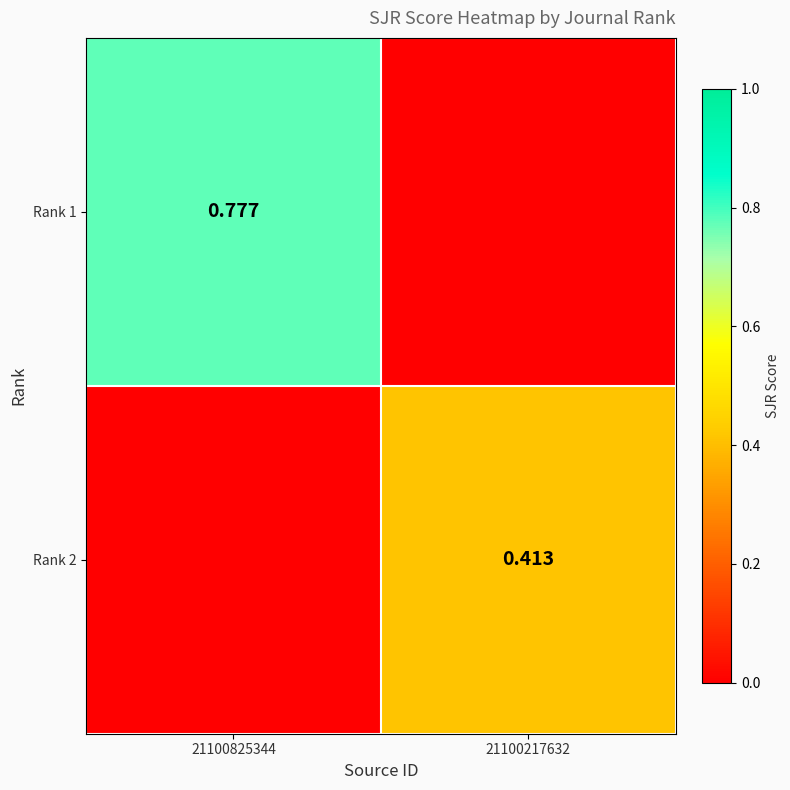

What is the maximum value for Rank 1?

0.8